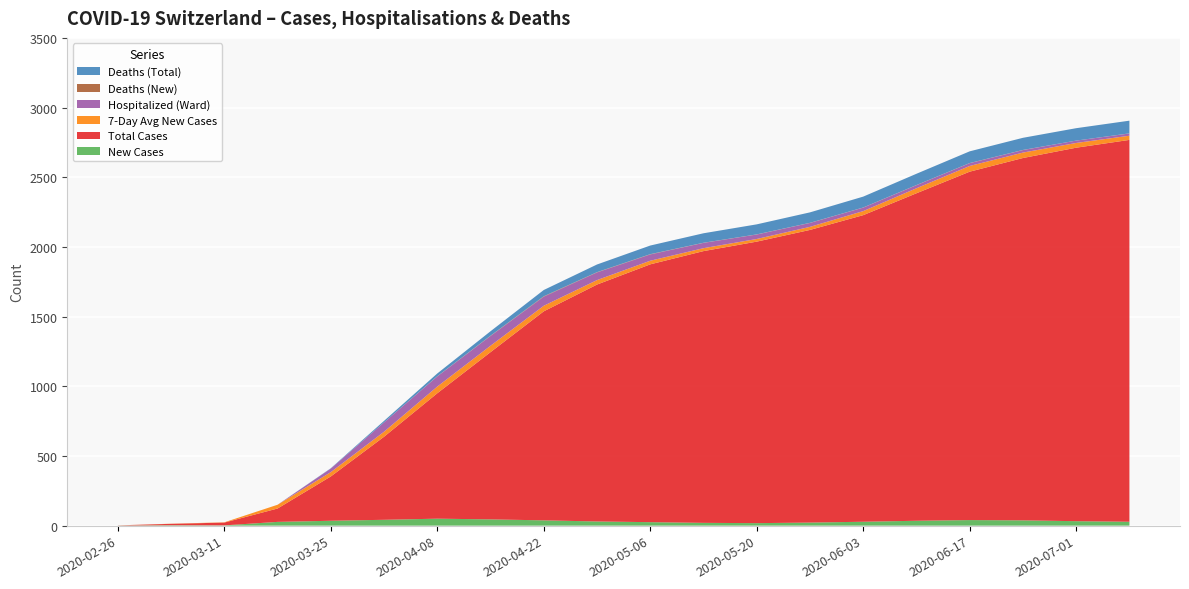

Reading left to right, what are all the values shown in this chart?

New Cases: 1	3	2	27	35	42	50	45	38	30	25	20	18	22	28	35	40	38	32	28
Total Cases: 1	10	20	96	318	596	900	1200	1500	1700	1850	1950	2020	2100	2200	2350	2500	2600	2680	2740
7-Day Avg New Cases: 0	1	2	27	31	36	48	46	40	32	26	21	19	22	29	36	41	39	34	30
Hospitalized (Ward): 0	0	0	0	26	67	73	70	65	55	45	38	32	28	25	22	20	18	17	16
Deaths (New): 0	0	0	0	0	0	1	2	3	2	2	1	1	1	1	1	1	1	0	1
Deaths (Total): 0	0	0	0	2	11	20	32	45	55	62	68	72	75	78	81	84	87	89	91